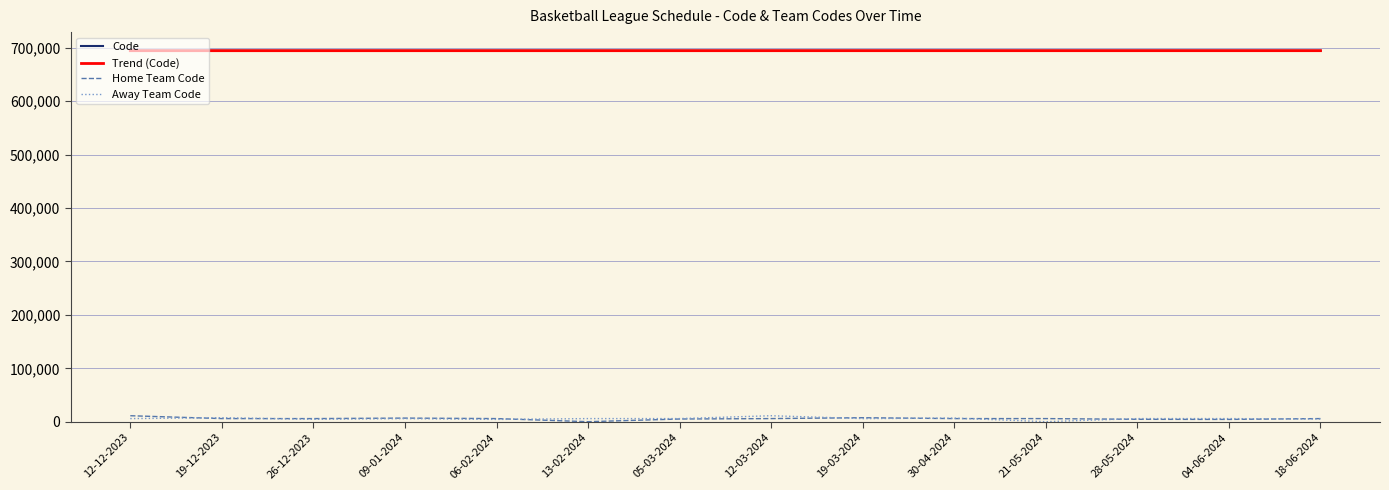

Is the value of Away Team Code at 04-06-2024 greater than the value of Trend (Code) at 19-03-2024?

No